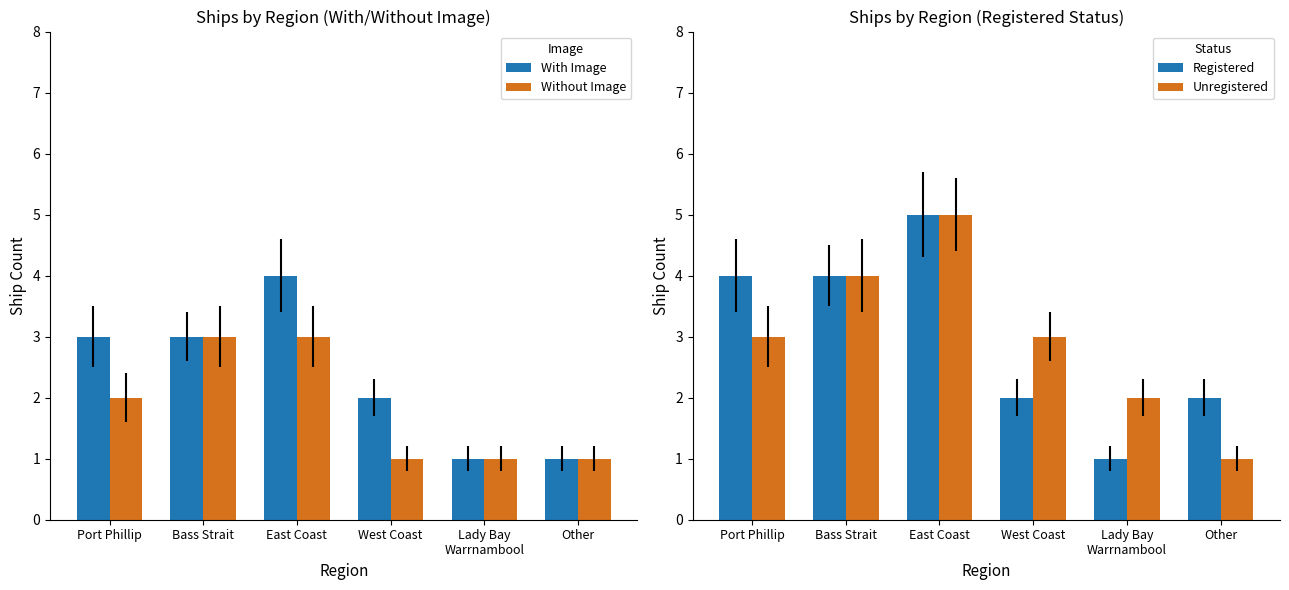

What is the value of the Registered bar at the 5th from the left?

1